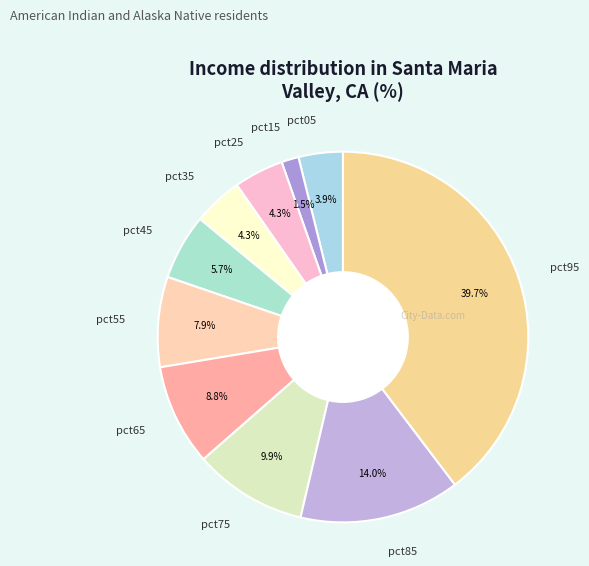

What is the smallest slice in the pie chart?

pct15